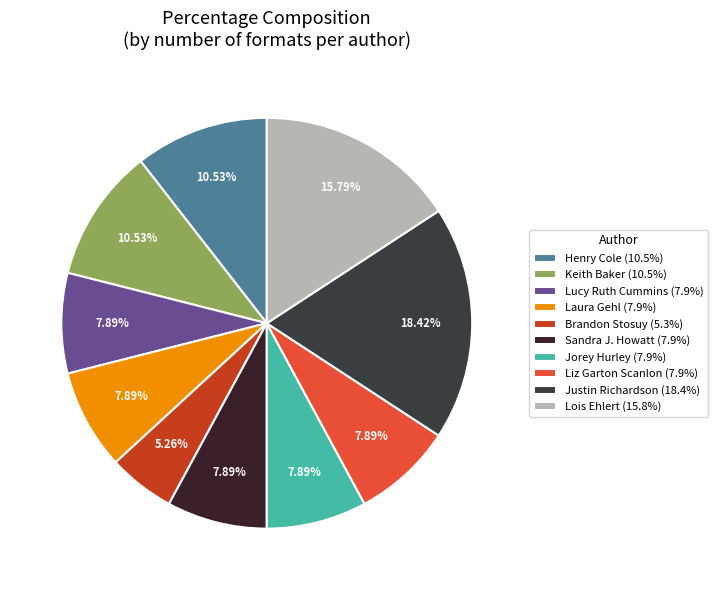

Which slice is the smallest?

Brandon Stosuy (5.3%)